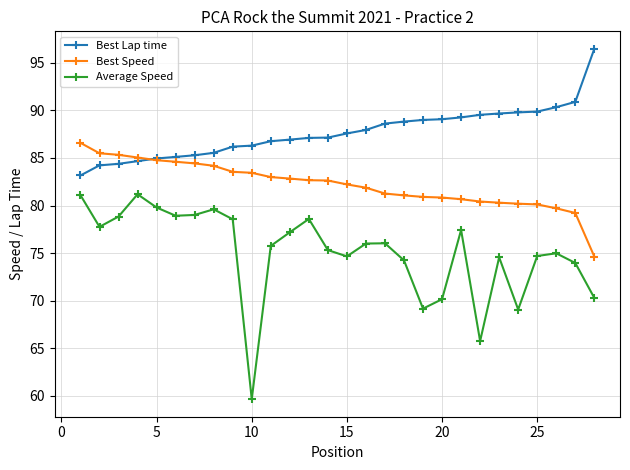

List the series in order of their peak value, lowest first.

Average Speed, Best Speed, Best Lap time